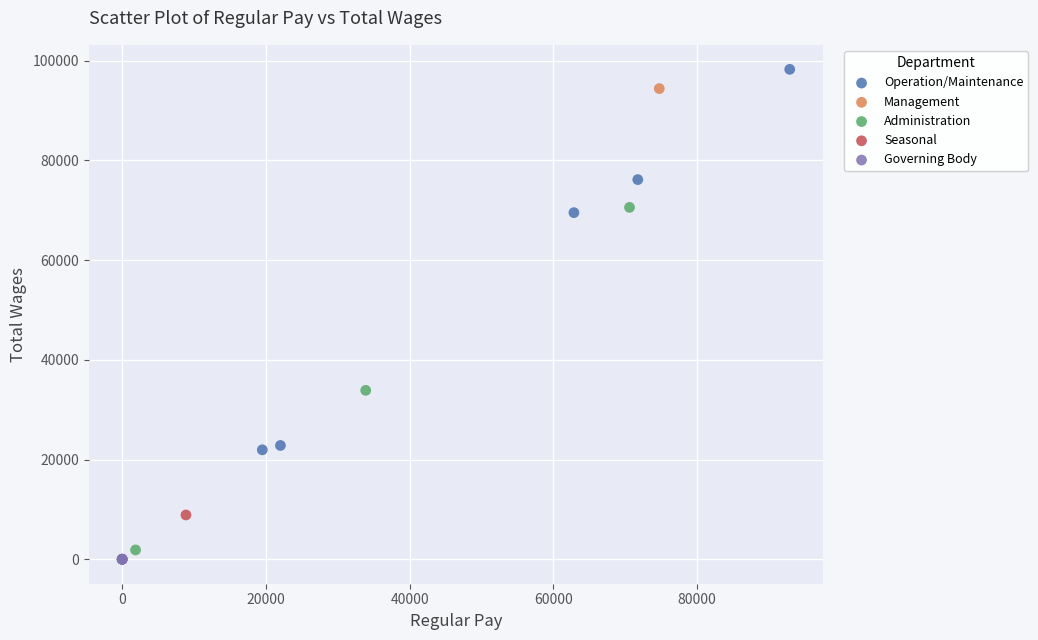

What are all the series names shown in the legend?

Operation/Maintenance, Management, Administration, Seasonal, Governing Body